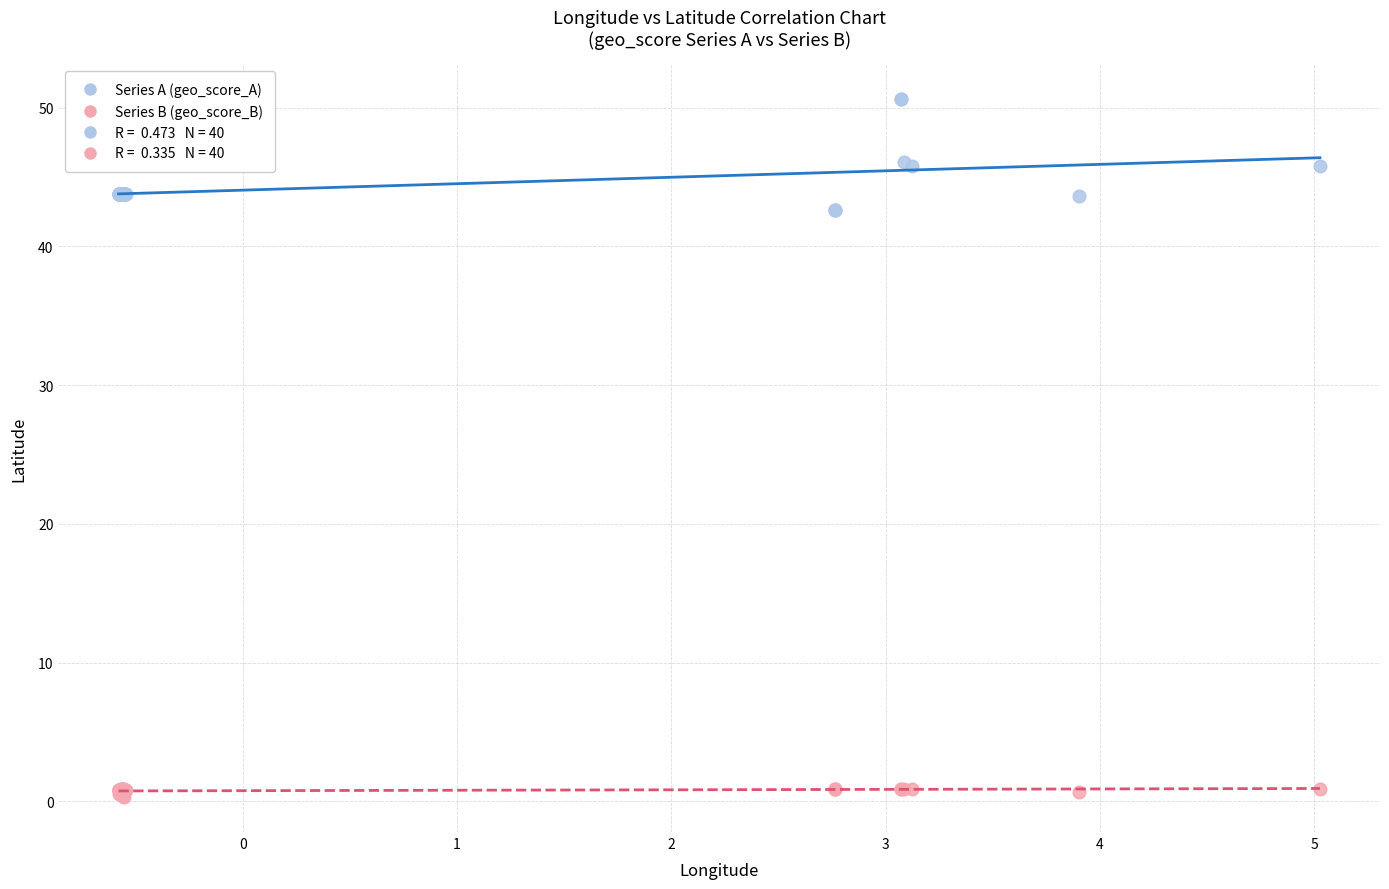

Which series contains the lowest Y value?

Series B (geo_score_B)